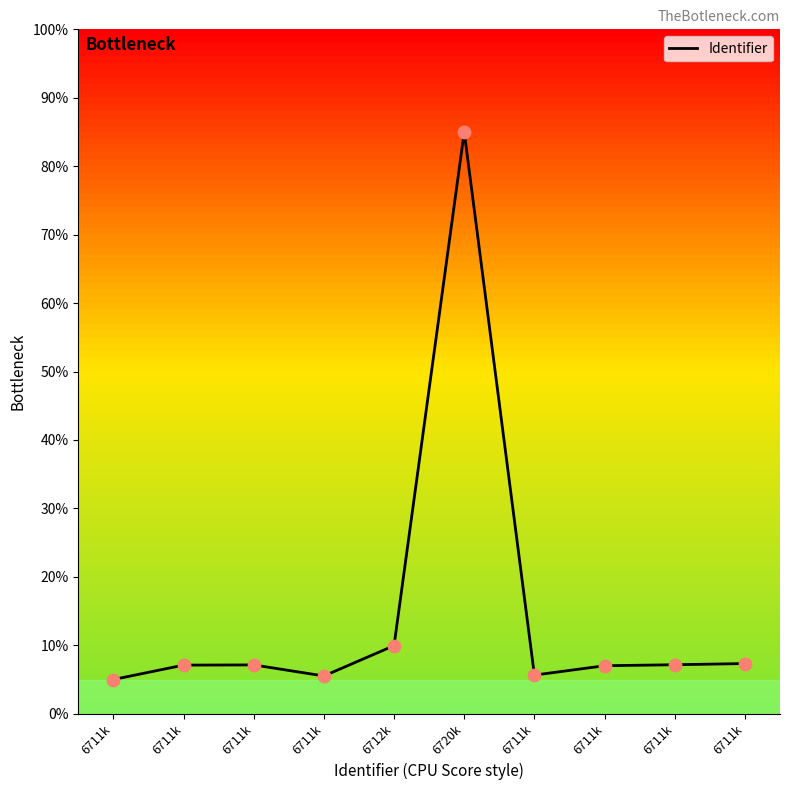

How many lines are shown in the chart?

1